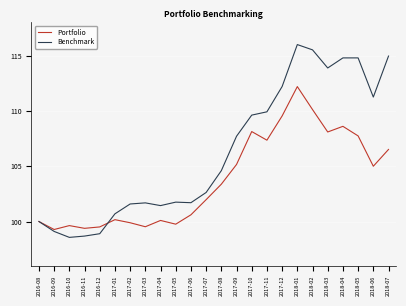

How many interior local peaks does the Portfolio series have?

6